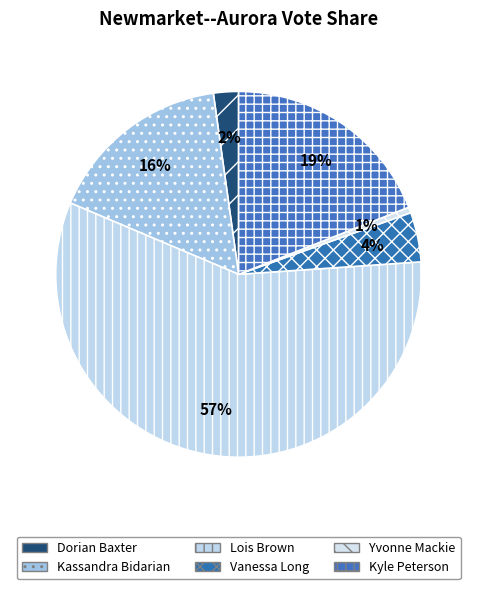

To the nearest percent, what is the difference between the Yvonne Mackie and Lois Brown slice percentages?

57%